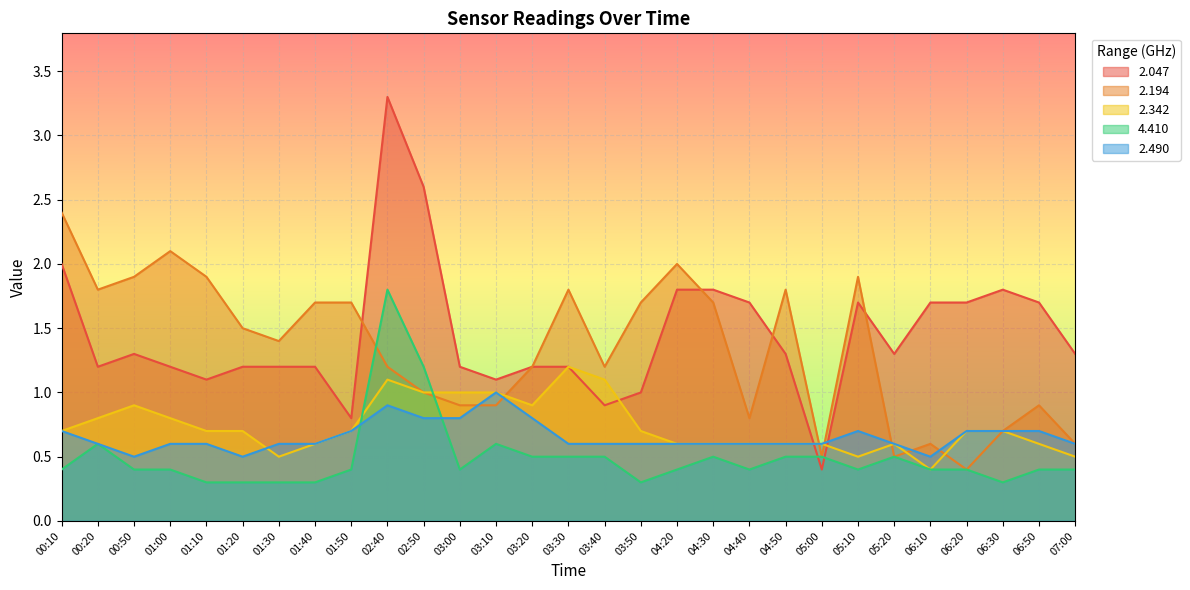

What is the label of the 17th point from the left?

03:50